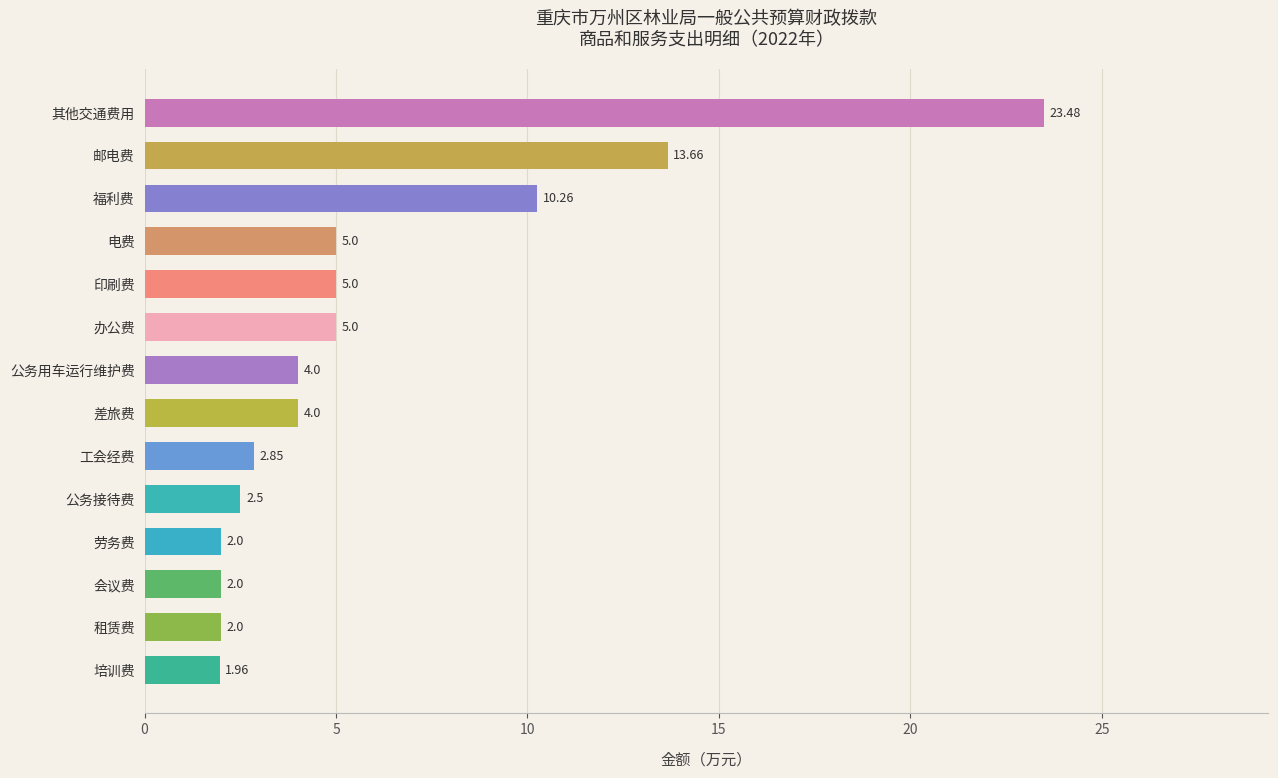

What is the average value?

6.0